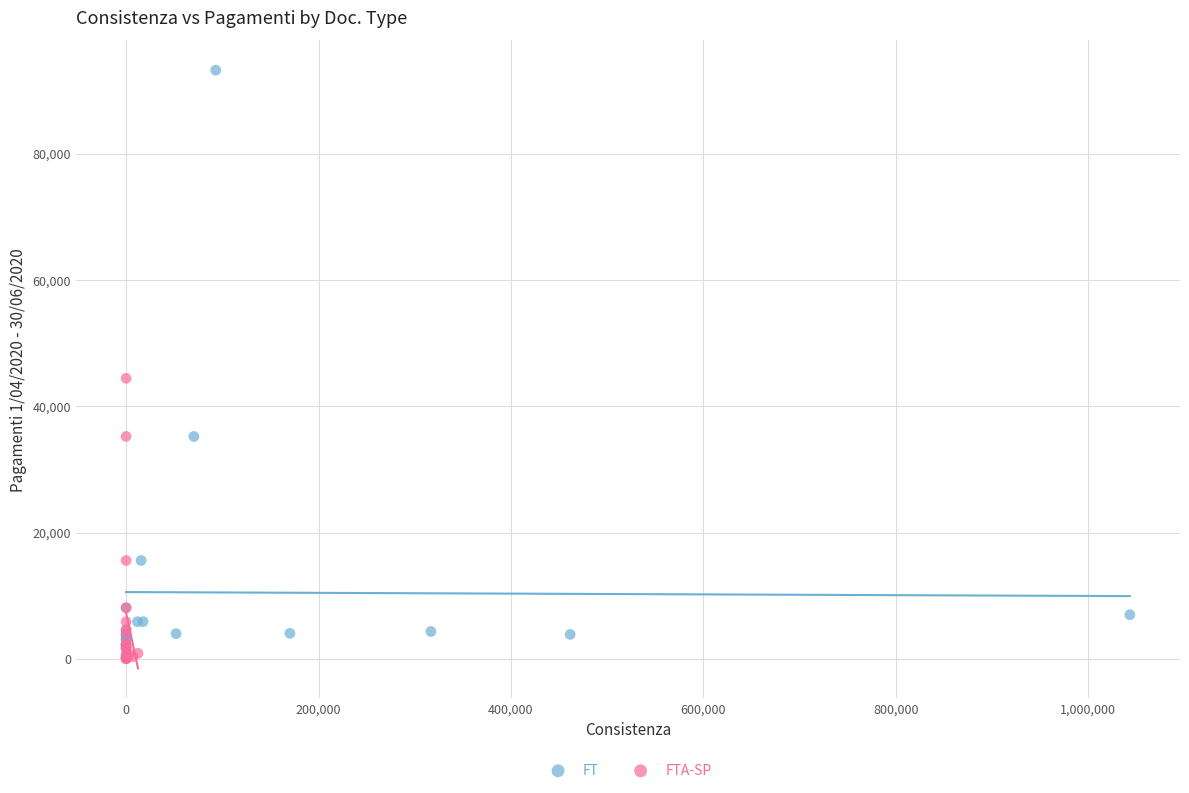

Which series has the widest spread of Y values?

FT